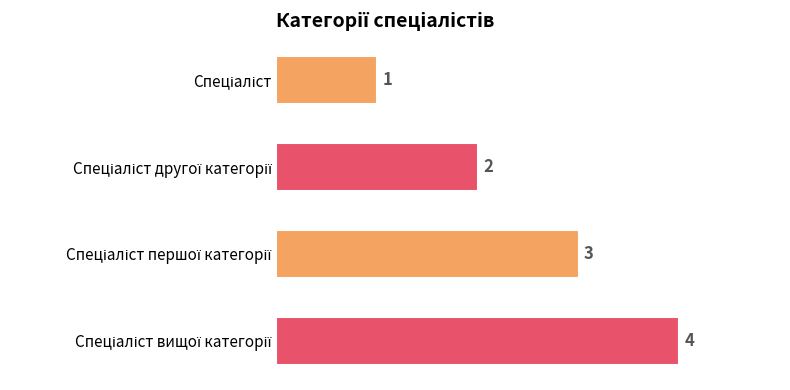

What is the sum of all values?

10